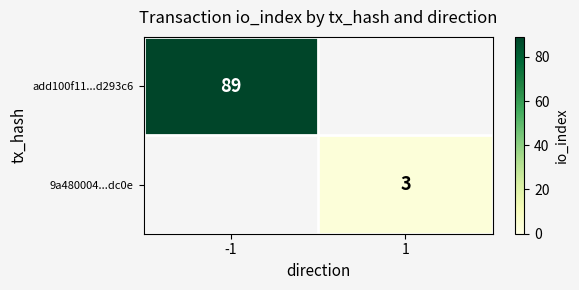

Is the value of 9a480004...dc0e at 1 greater than the value of add100f11...d293c6 at -1?

No